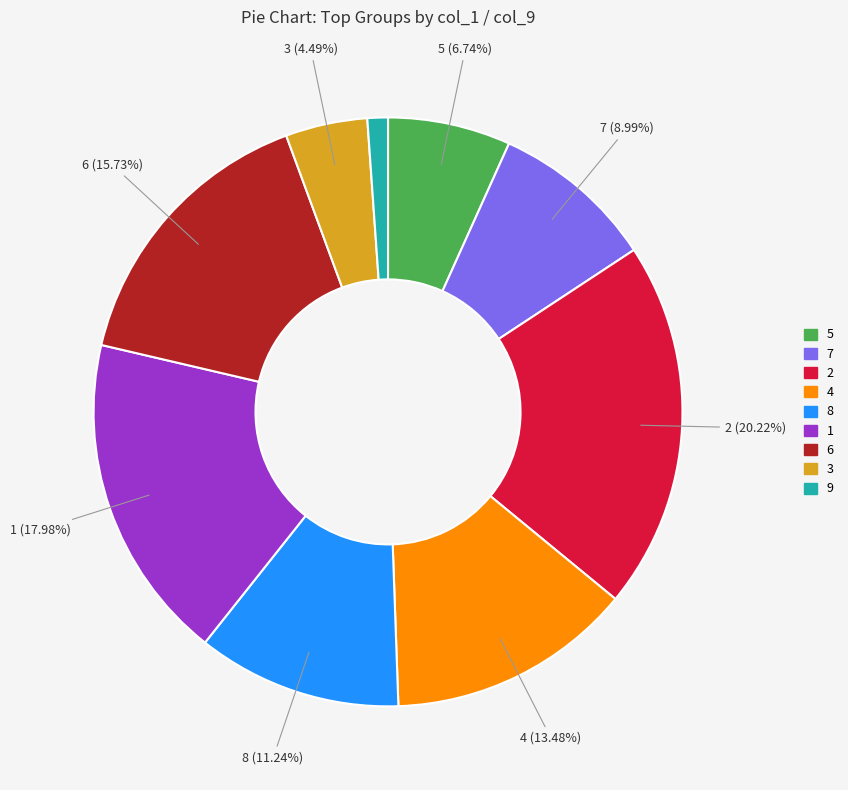

Count the number of slices in the pie.

9